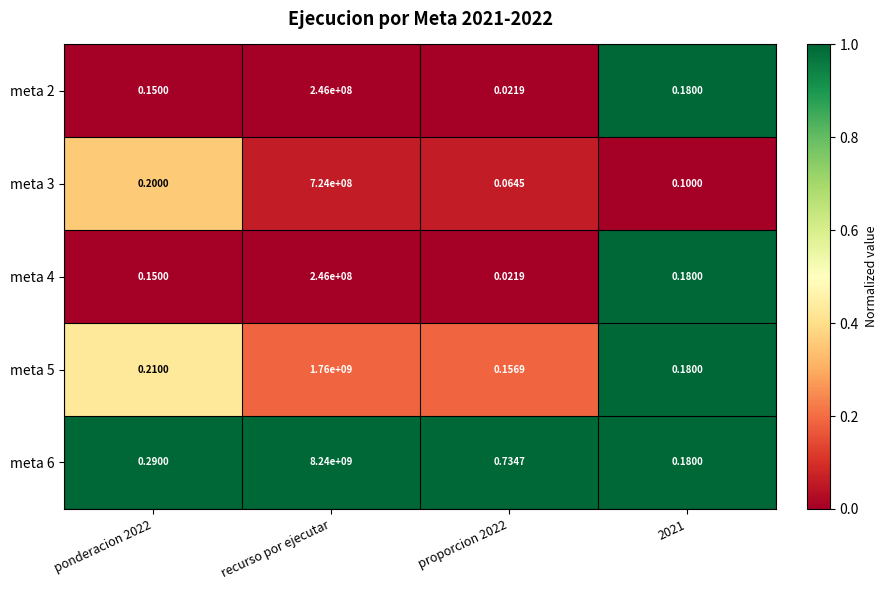

How many categories are shown in the chart?

4